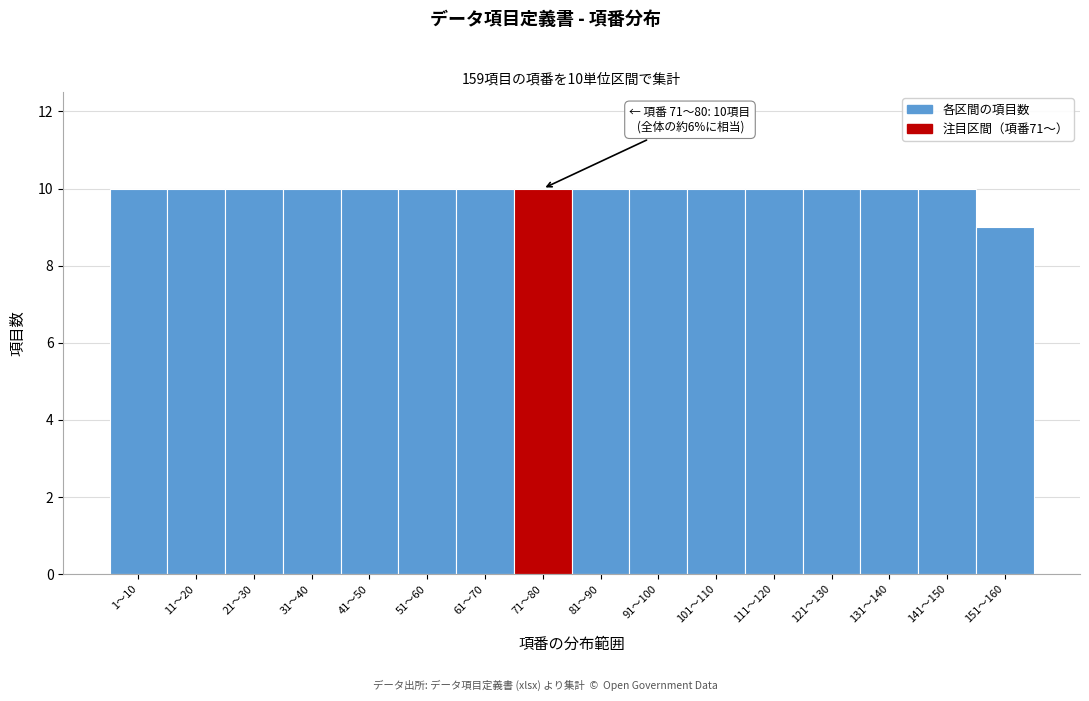

Reading left to right, extract all data points from this chart.

10	10	10	10	10	10	10	10	10	10	10	10	10	10	10	9